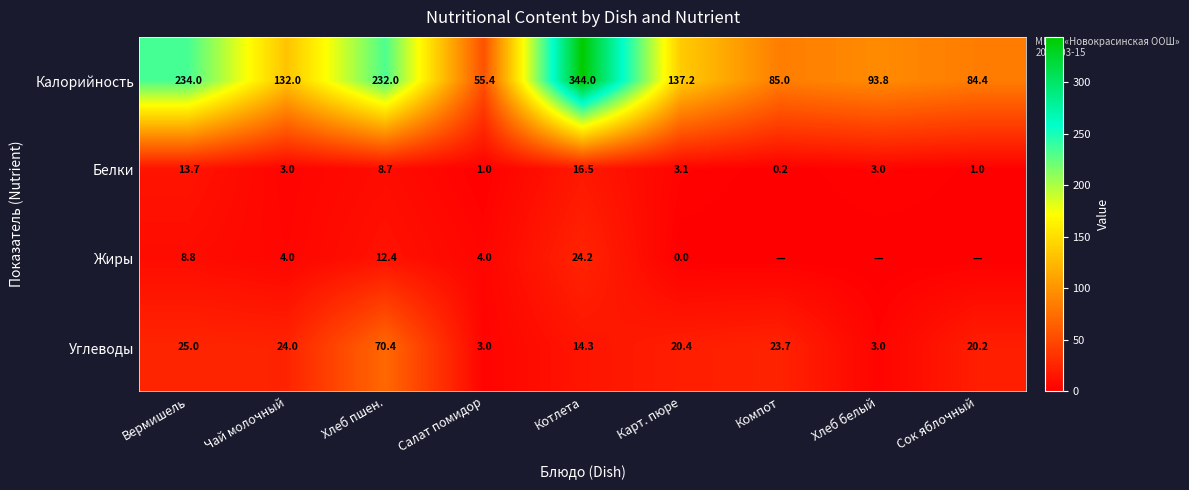

The Жиры series shows 2.0 at Салат помидор. True or false?

False